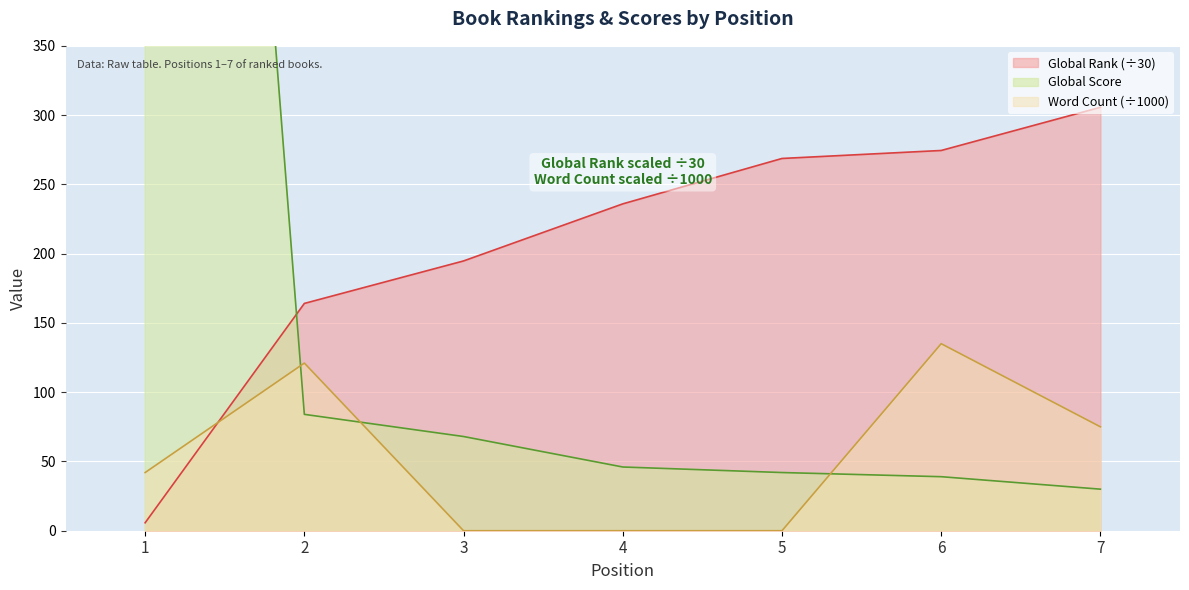

What is the difference between the maximum and minimum values in the Word Count series?

135.0